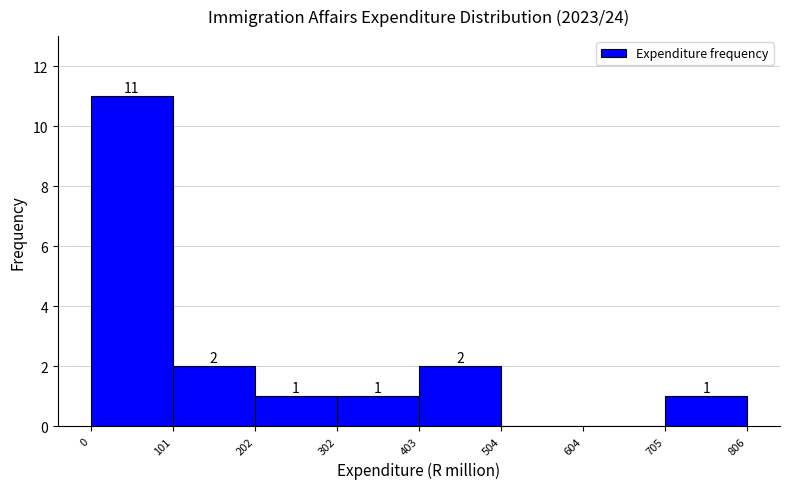

Over which range of the x-axis is the bar tallest?

0 to 101